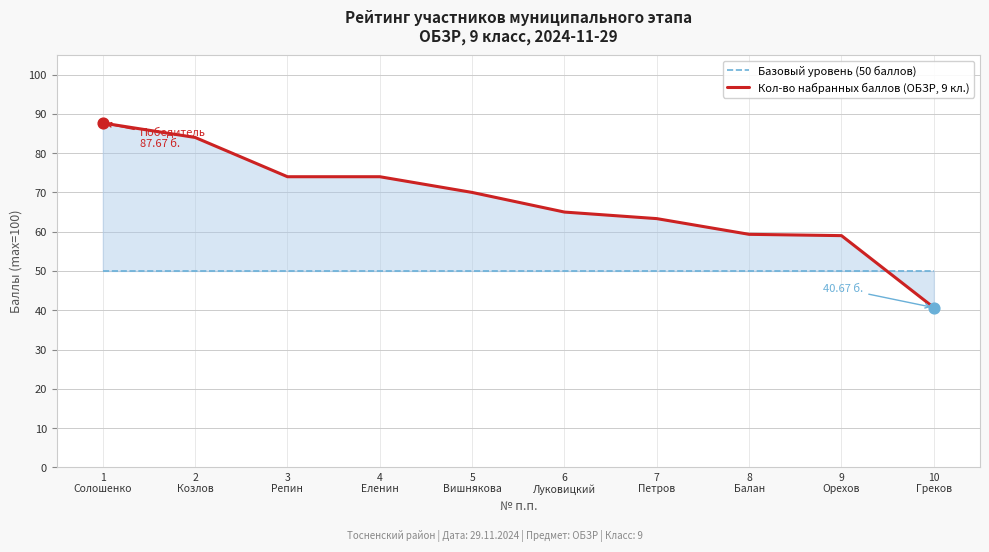

What are all the series names shown in the legend?

Базовый уровень (50 баллов), Кол-во набранных баллов (ОБЗР, 9 кл.)